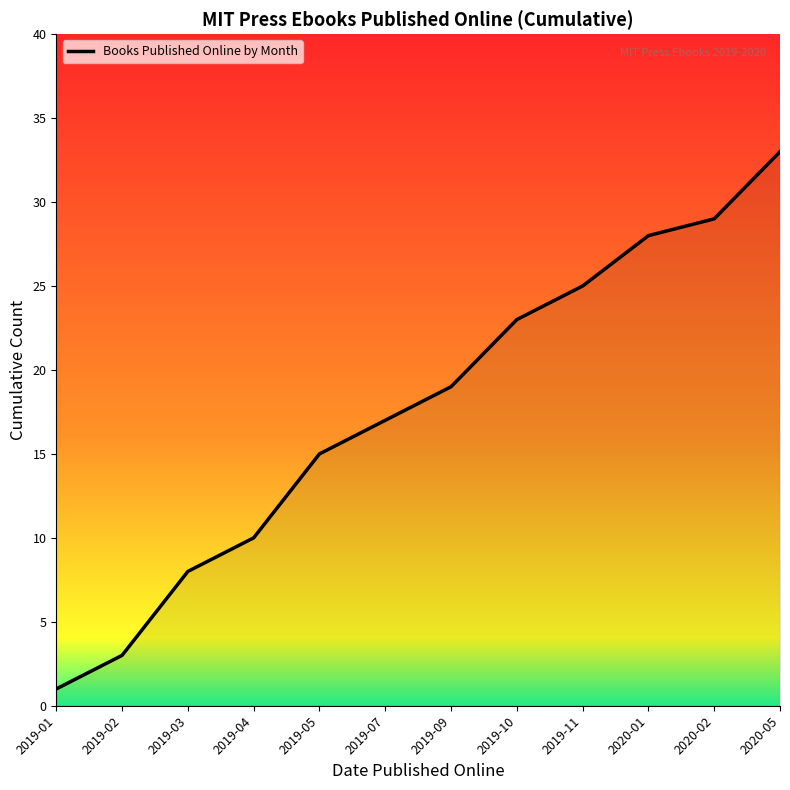

Which label corresponds to the largest value in the chart?

2020-05